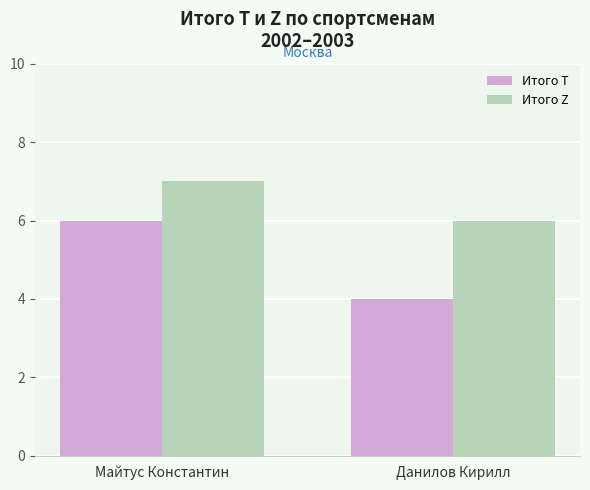

Are the bars grouped side by side (vs. stacked)?

Yes